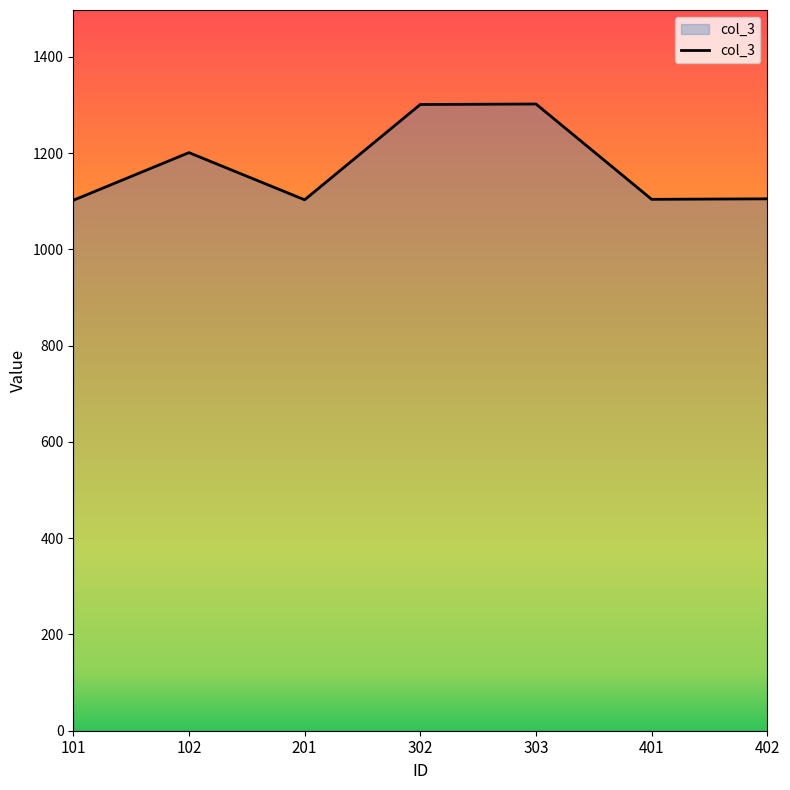

Where is the first local minimum?

201